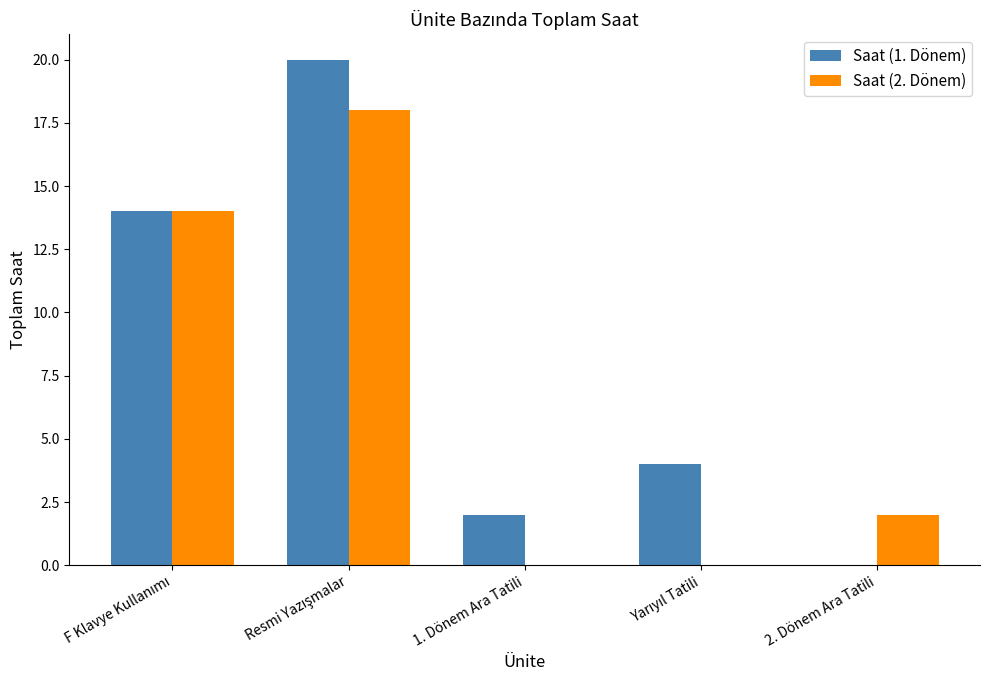

Which series has the largest total across all categories?

Saat (1. Dönem)